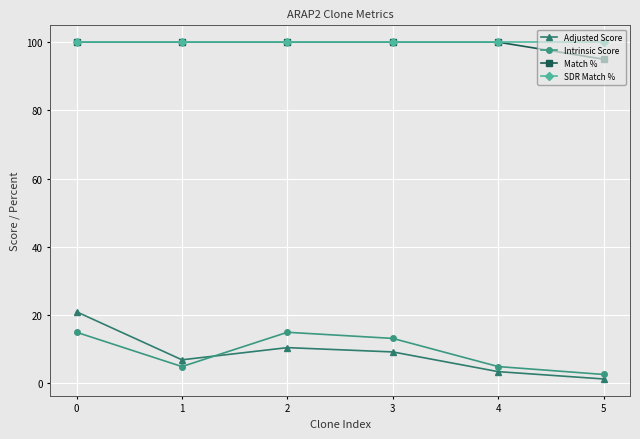

How many Match % values are between 100 and 101?

5